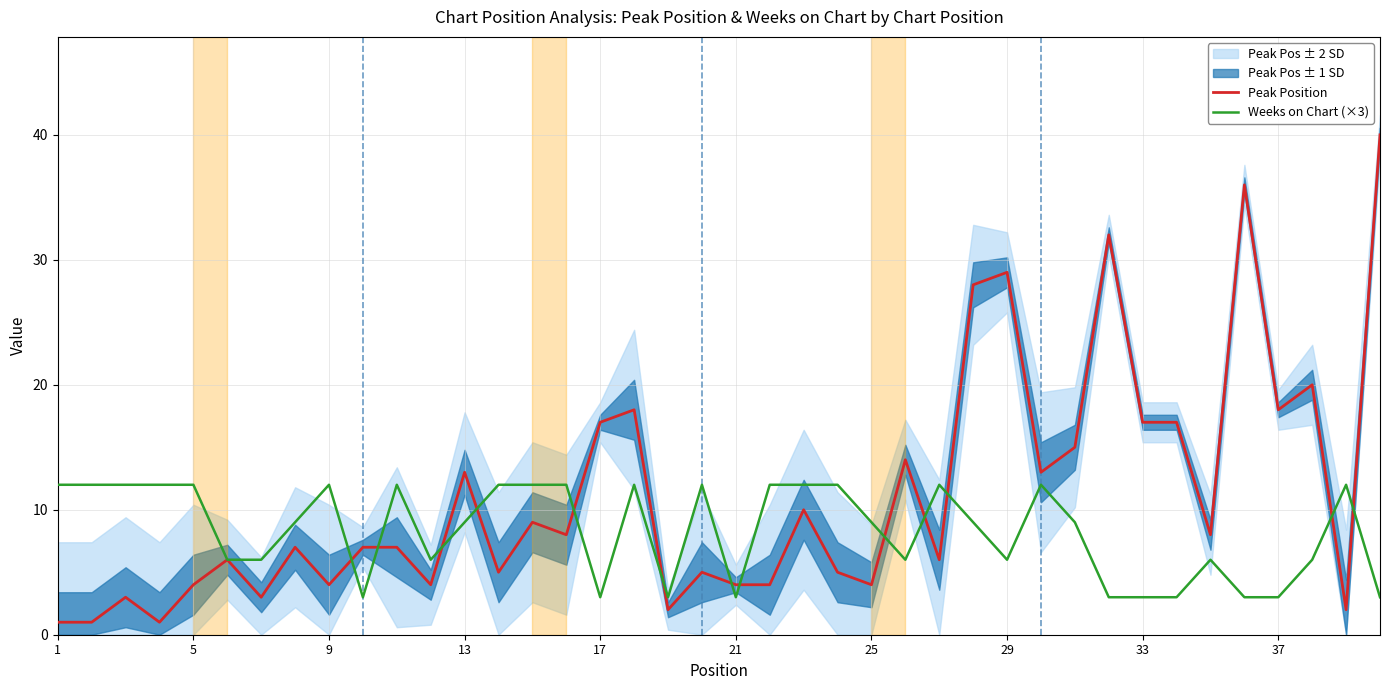

Which series has the largest total across all categories?

Peak Position